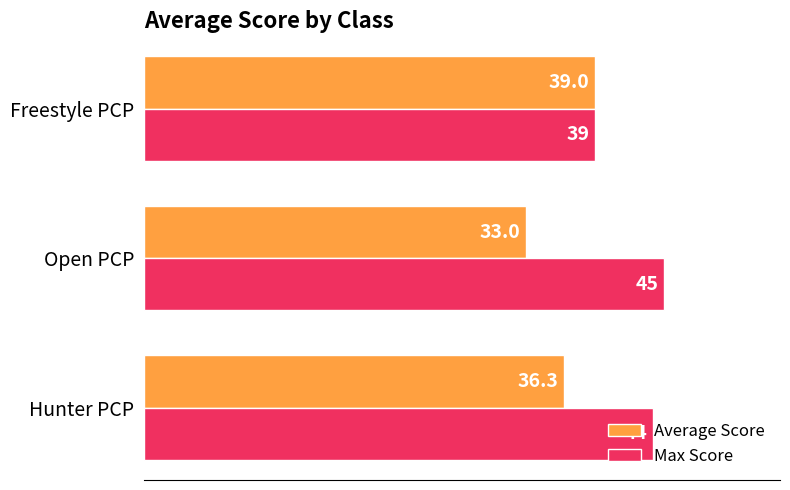

The Average Score series shows 47.8 at Hunter PCP. True or false?

False